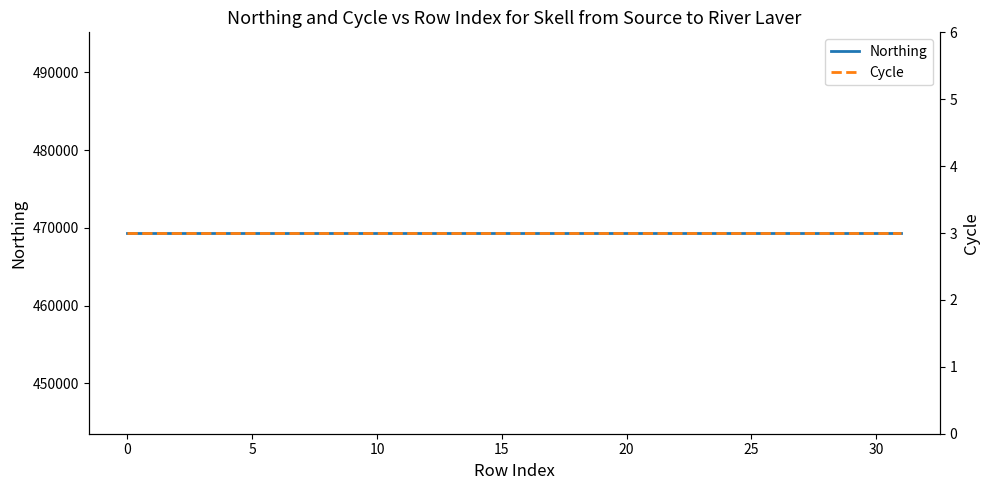

Is the value of Northing at 30 greater than the value of Cycle at 29?

Yes